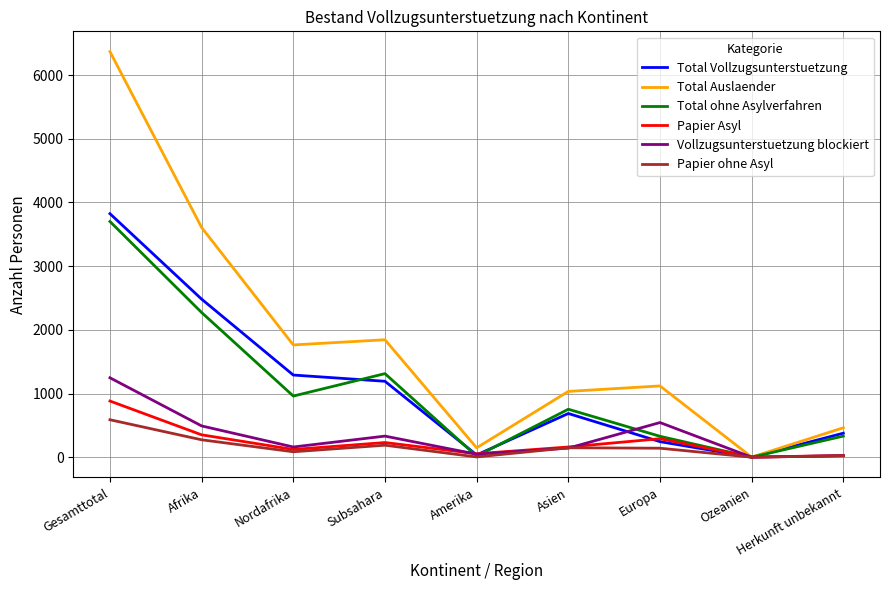

True or false: Total Auslaender has more than 2 points higher than both neighbors.

False